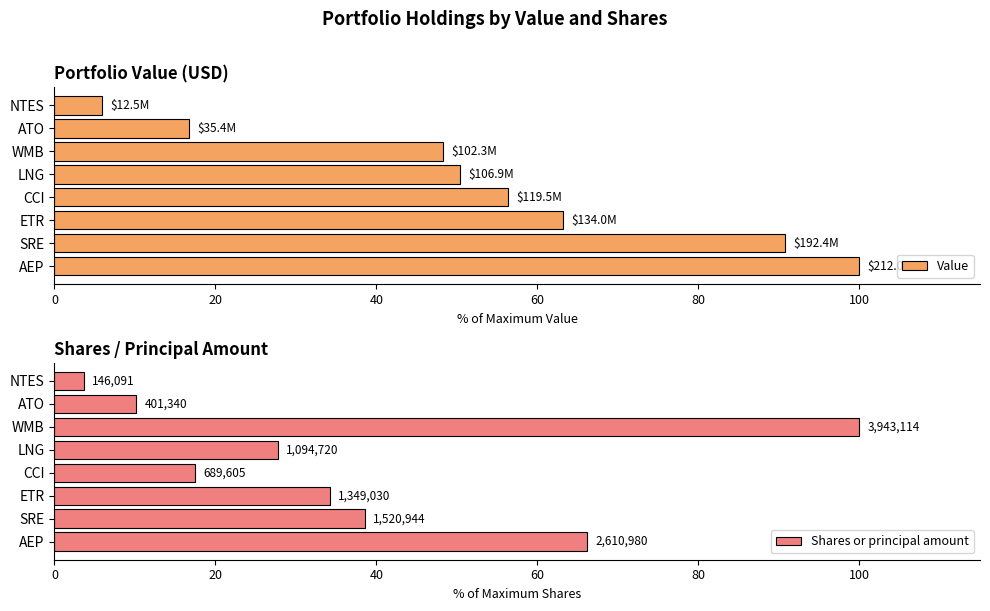

Read the Value value at ETR.

63.2